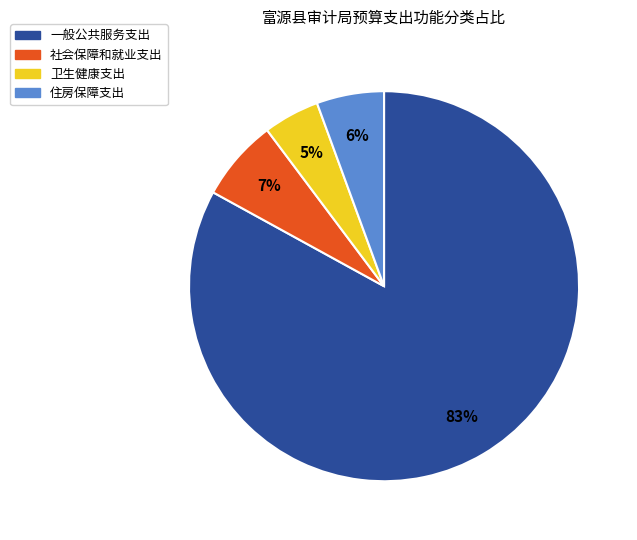

True or false: 住房保障支出 accounts for 14% of the total.

False